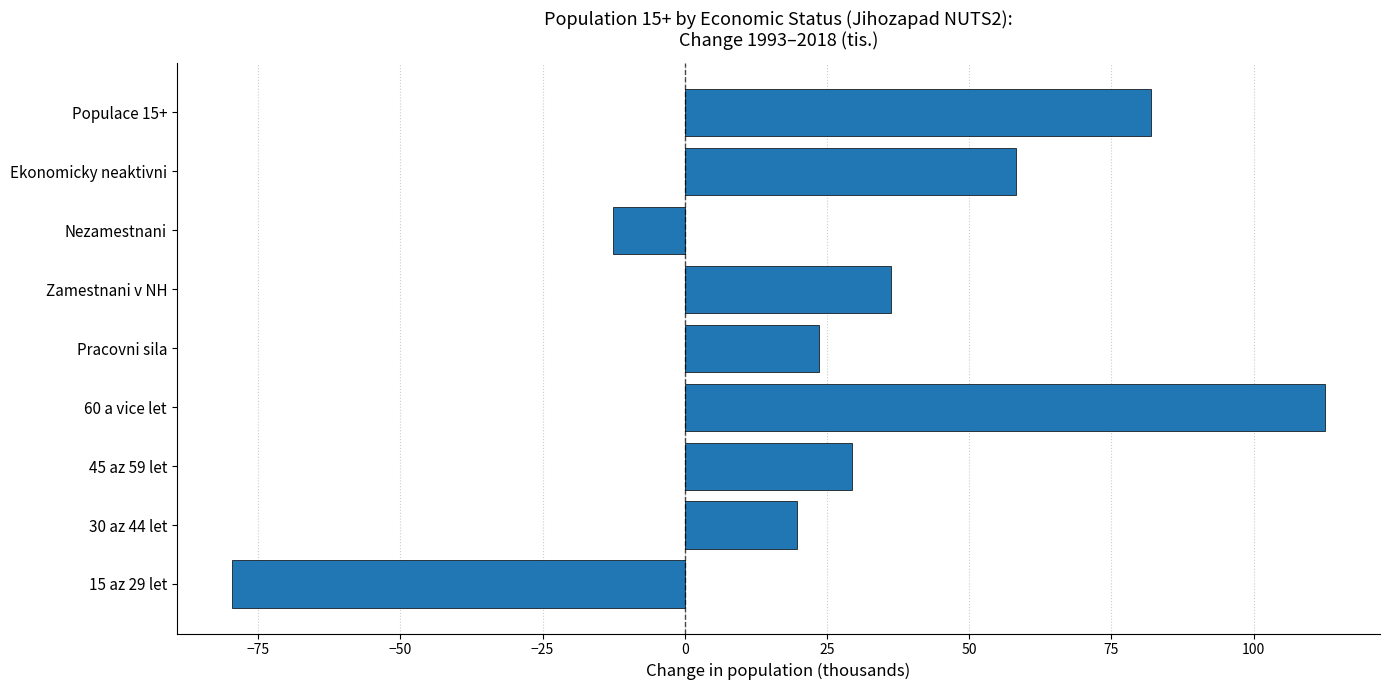

What is the change in value from 15 az 29 let to Ekonomicky neaktivni?

+138.0